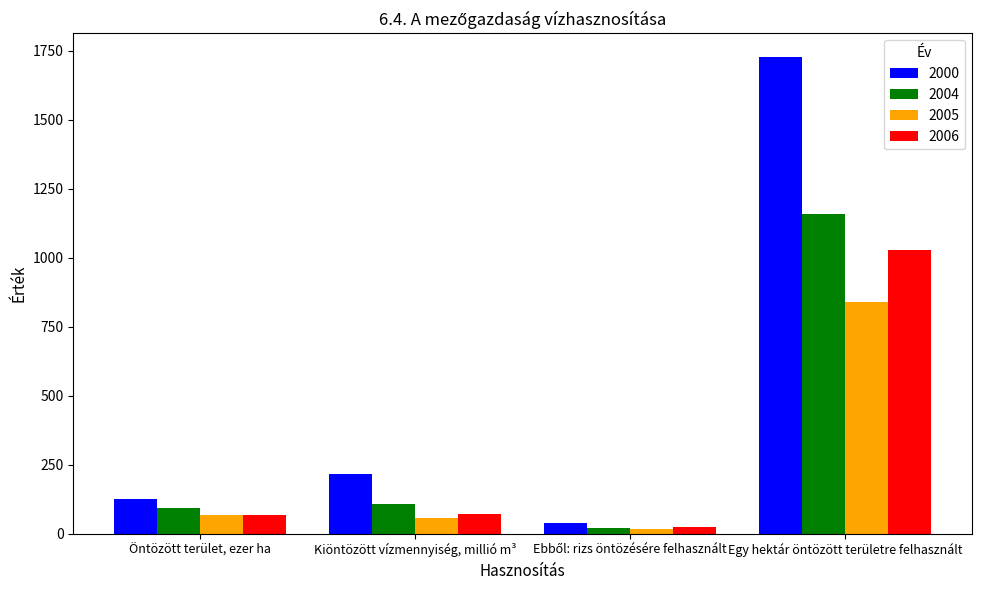

Is the value of 2005 at Kiöntözött vízmennyiség, millió m³ greater than the value of 2000 at Öntözött terület, ezer ha?

No